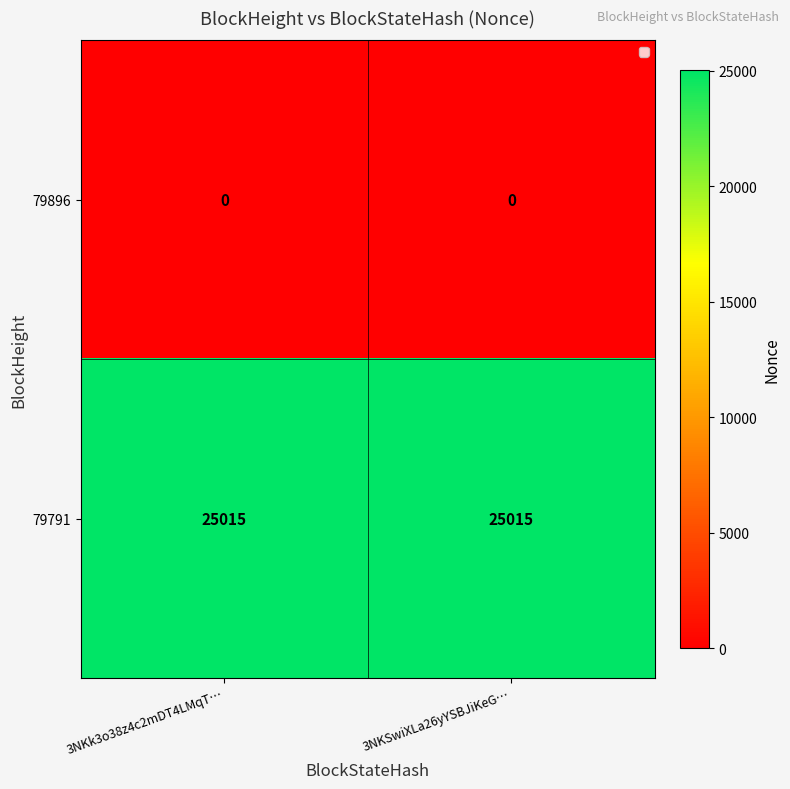

What is the total value across all series at 3NKk3o38z4c2mDT4LMqT…?

25015